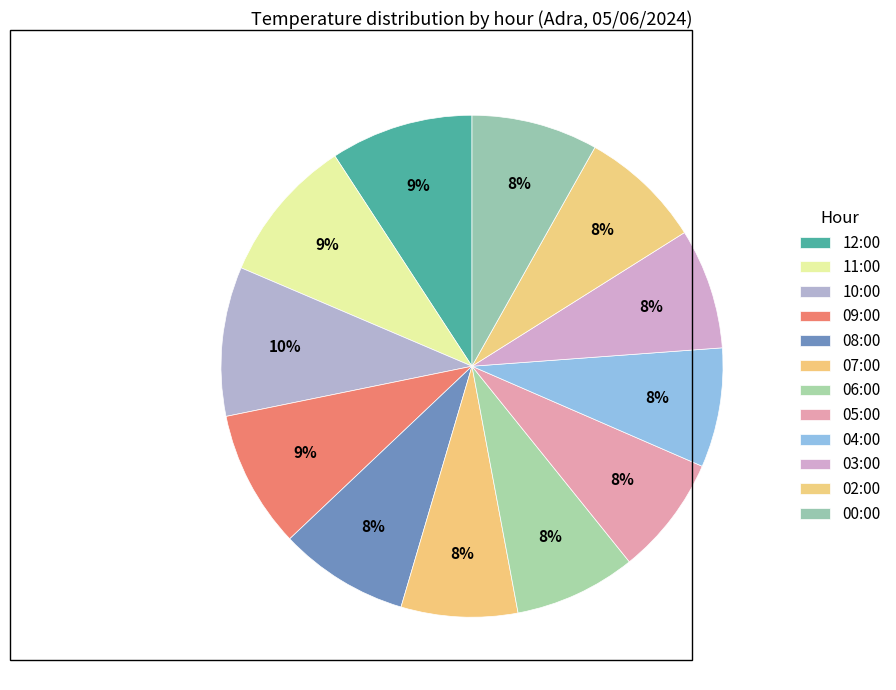

Which slice is the largest?

10:00